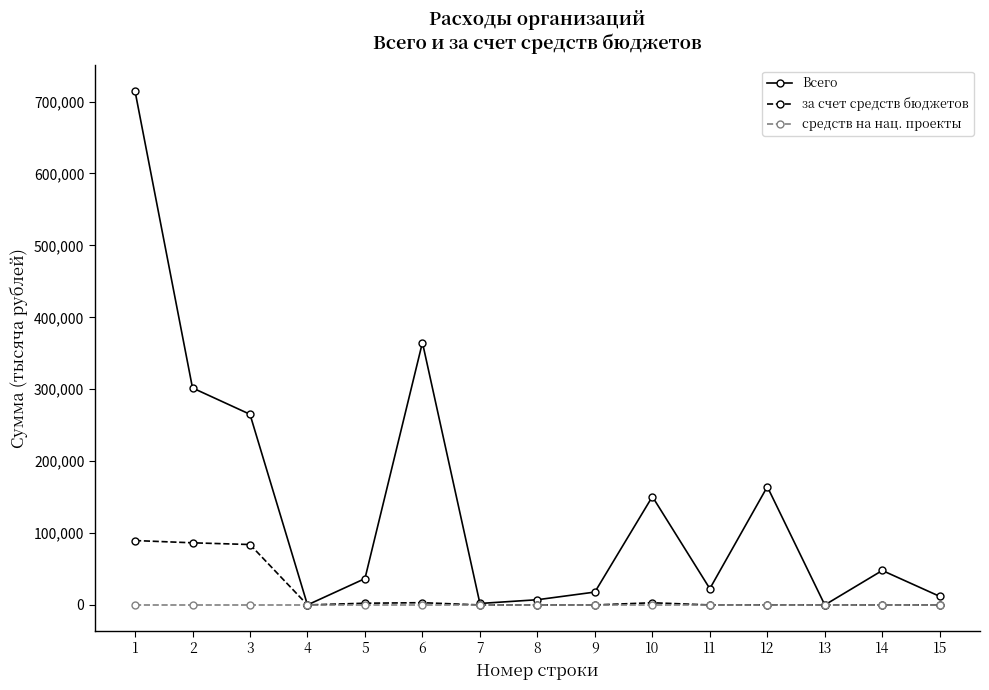

The средств на нац. проекты series shows 0.0 at 6. True or false?

True